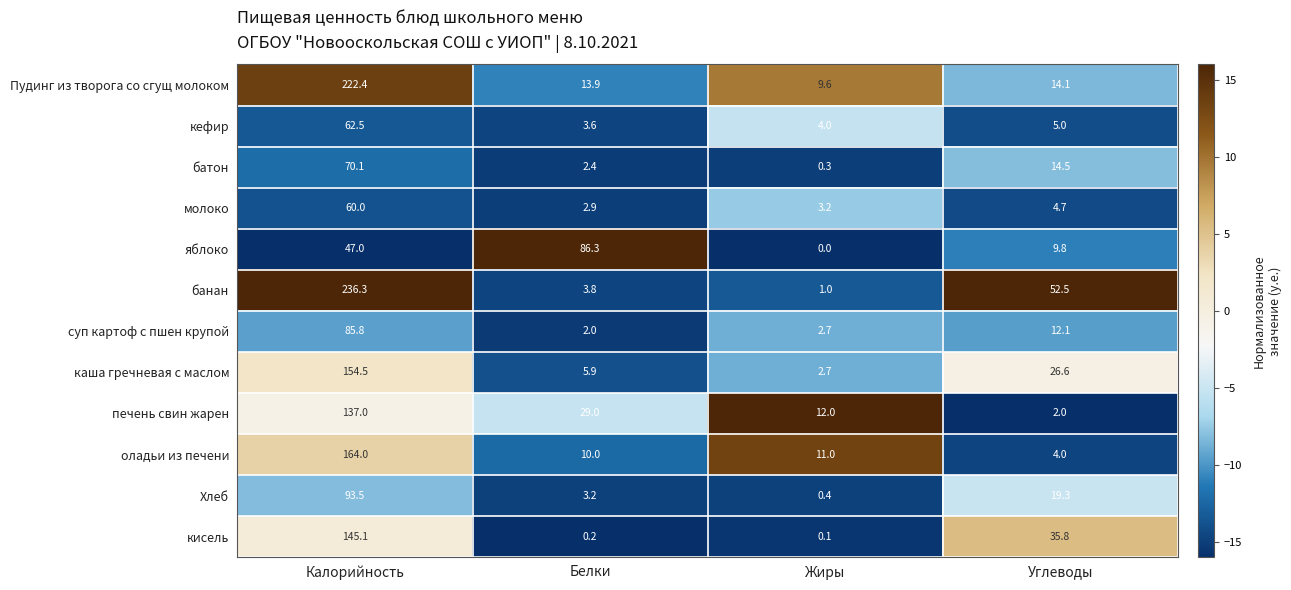

How many data points does each series have?

4